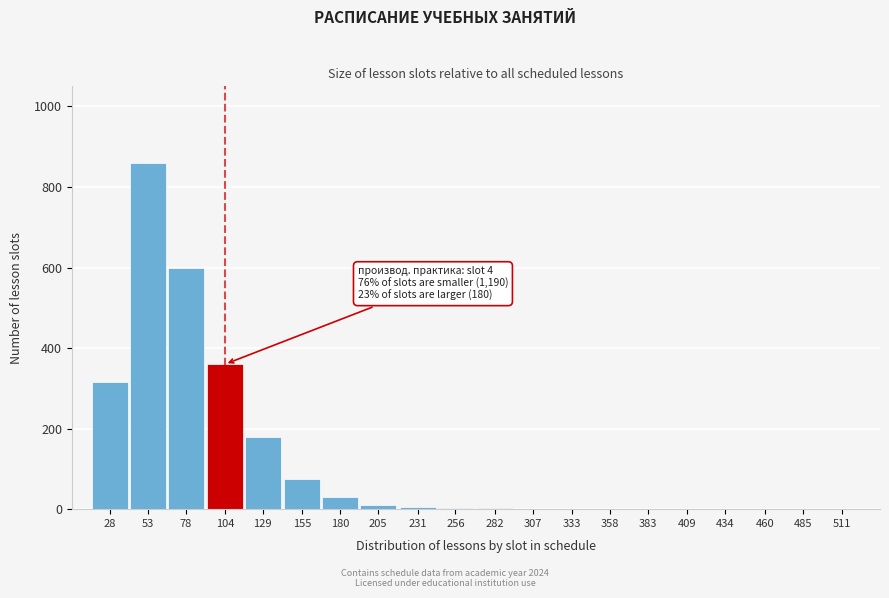

What is the sum of the values at 383 and 155?

75